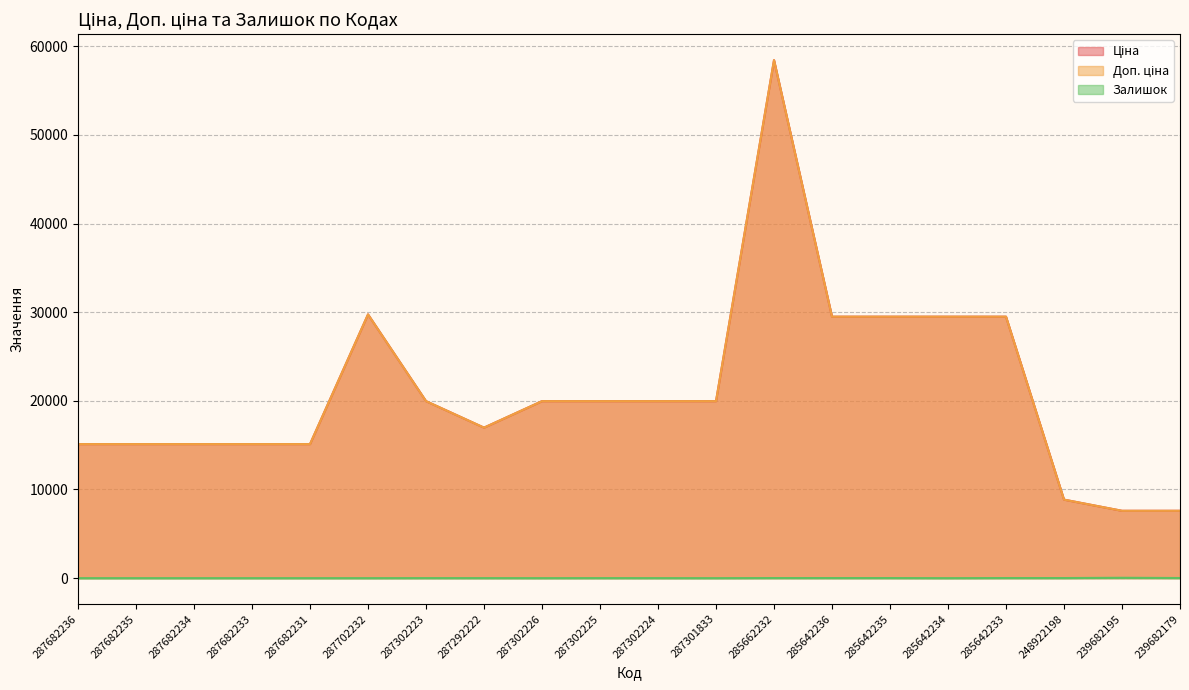

Reading left to right, list all the values displayed in this chart.

Ціна: 287682236=15120.0	287682235=15120.0	287682234=15120.0	287682233=15120.0	287682231=15120.0	287702232=29747.2	287302223=19964.2	287292222=16976.3	287302226=19964.2	287302225=19964.2	287302224=19964.2	287301833=19964.2	285662232=58426.5	285642236=29491.5	285642235=29491.5	285642234=29491.5	285642233=29491.5	248922198=8856.7	239682195=7596.5	239682179=7596.5
Доп. ціна: 287682236=15120.0	287682235=15120.0	287682234=15120.0	287682233=15120.0	287682231=15120.0	287702232=29747.2	287302223=19964.2	287292222=16976.3	287302226=19964.2	287302225=19964.2	287302224=19964.2	287301833=19964.2	285662232=58426.5	285642236=29491.5	285642235=29491.5	285642234=29491.5	285642233=29491.5	248922198=8856.7	239682195=7596.5	239682179=7596.5
Залишок: 287682236=0.0	287682235=0.0	287682234=0.0	287682233=0.0	287682231=0.0	287702232=0.0	287302223=5.0	287292222=4.0	287302226=1.0	287302225=5.0	287302224=3.0	287301833=0.0	285662232=12.0	285642236=11.0	285642235=11.0	285642234=0.0	285642233=13.0	248922198=11.0	239682195=42.0	239682179=15.0